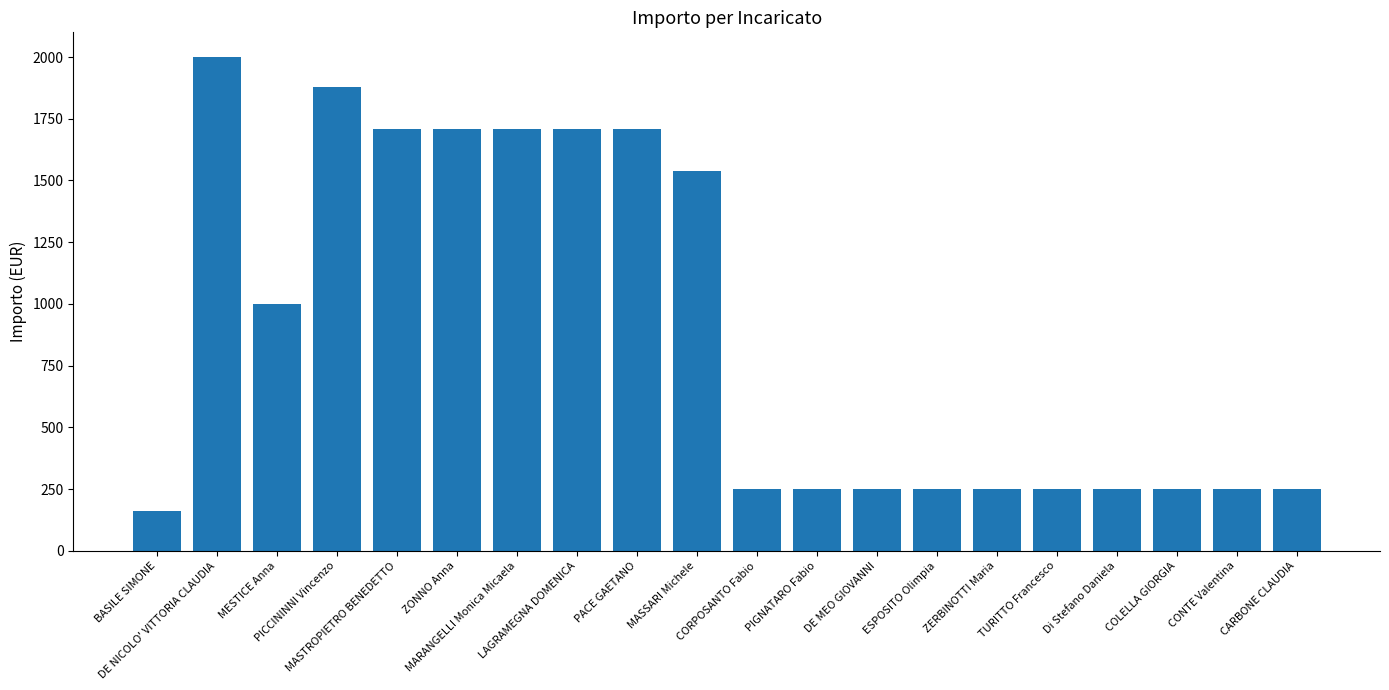

Count the number of categories in the chart.

20